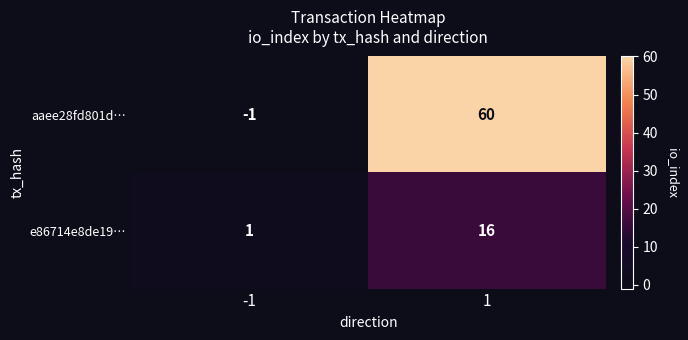

List the series in order of their peak value, highest first.

aaee28fd801d…, e86714e8de19…